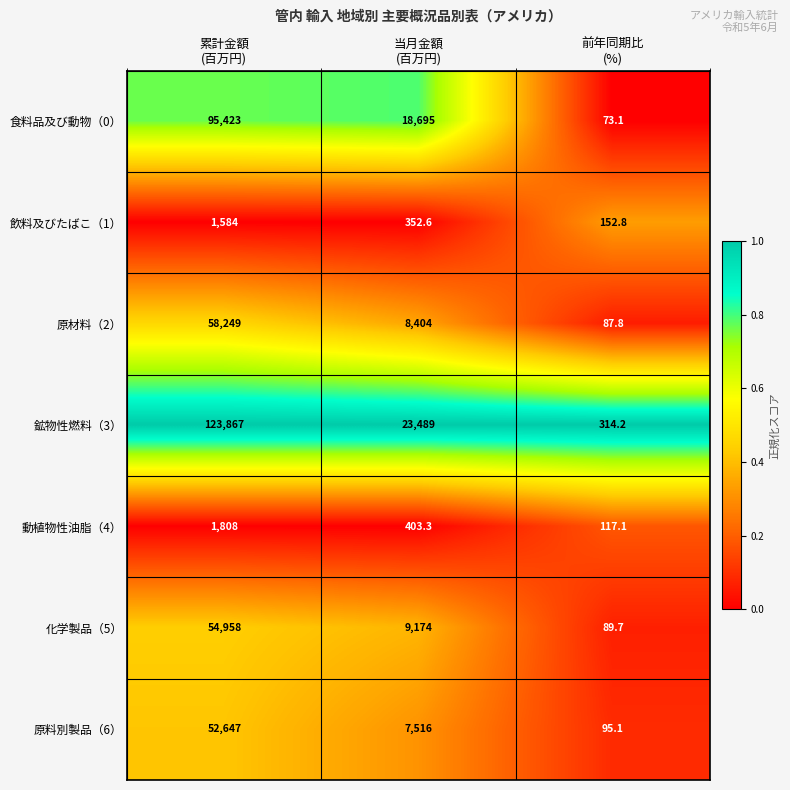

Which label corresponds to the smallest value in the chart?

前年同期比
(%)